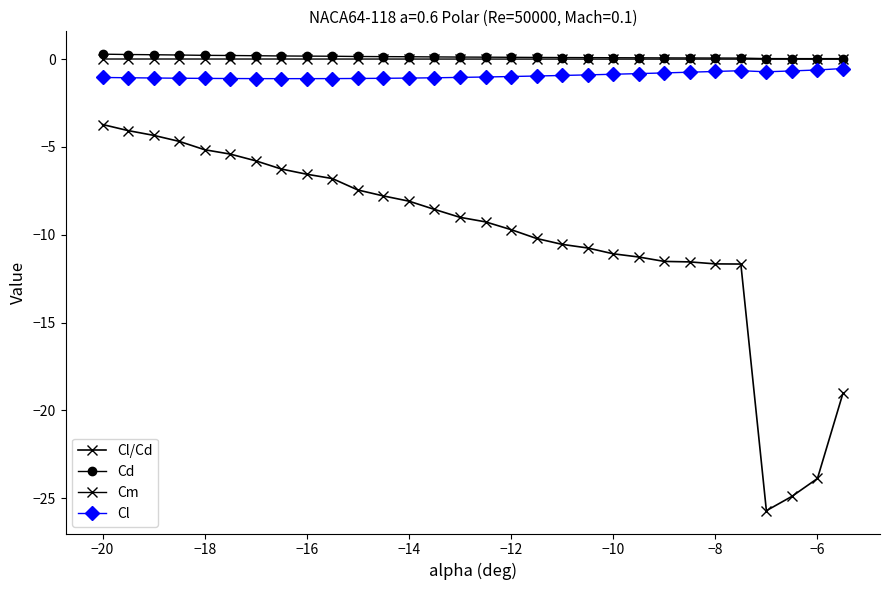

Rank the series by their maximum value, from highest to lowest.

Cd, Cm, Cl, Cl/Cd